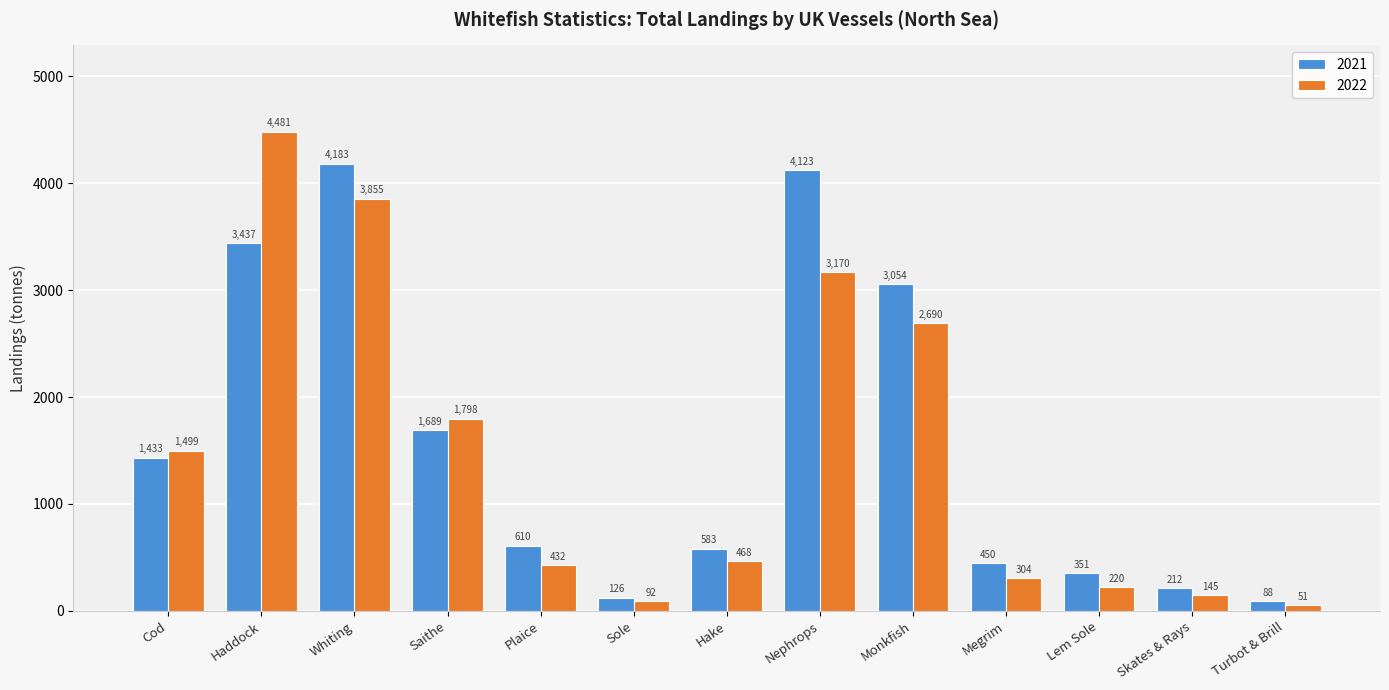

At which label does 2021 first exceed 610?

Cod